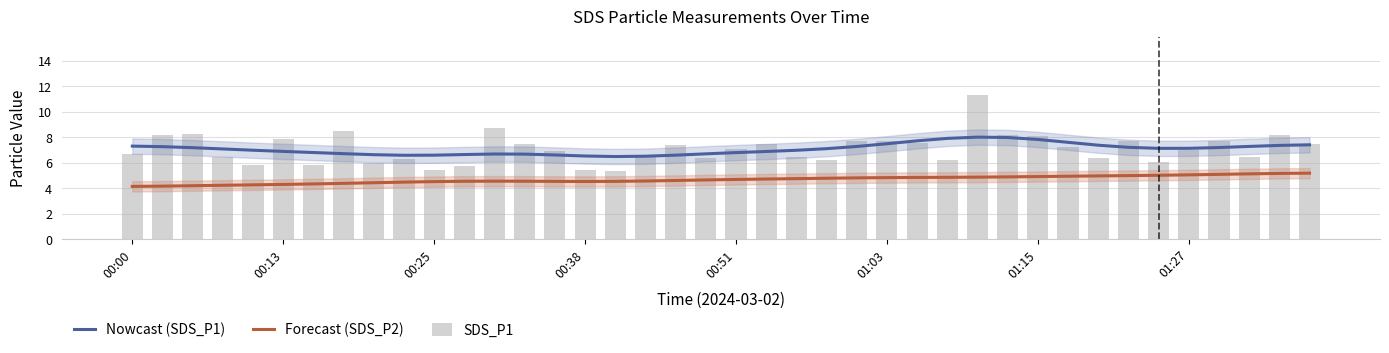

How many groups of bars are there?

40